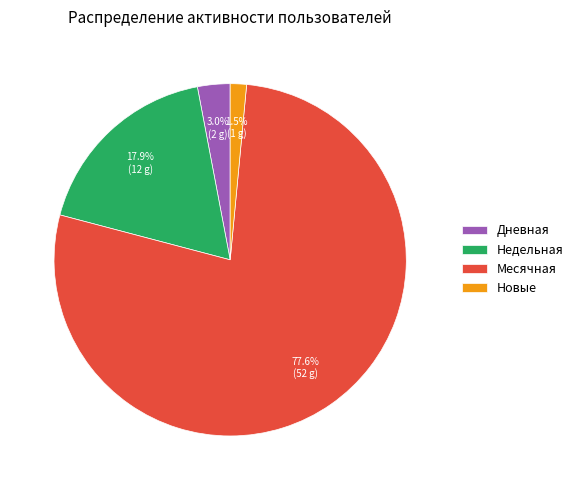

Is the sum of Месячная and Новые greater than half?

Yes